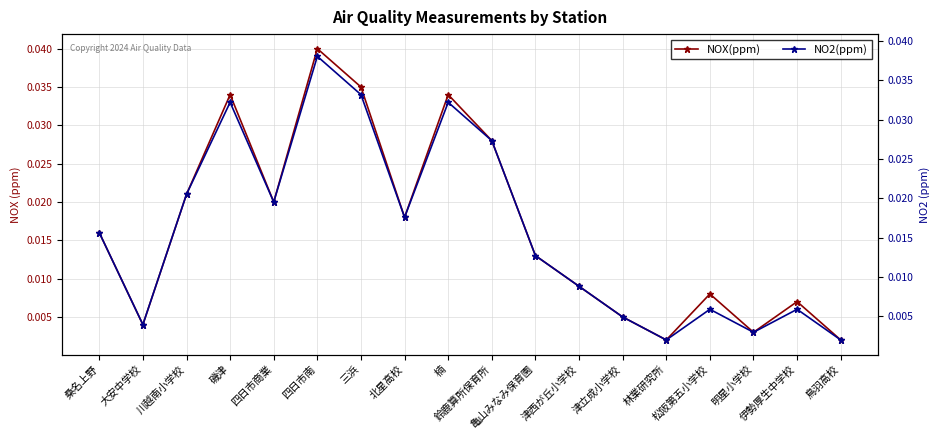

The value of NO2(ppm) at 桑名上野 is 0.0. True or false?

True